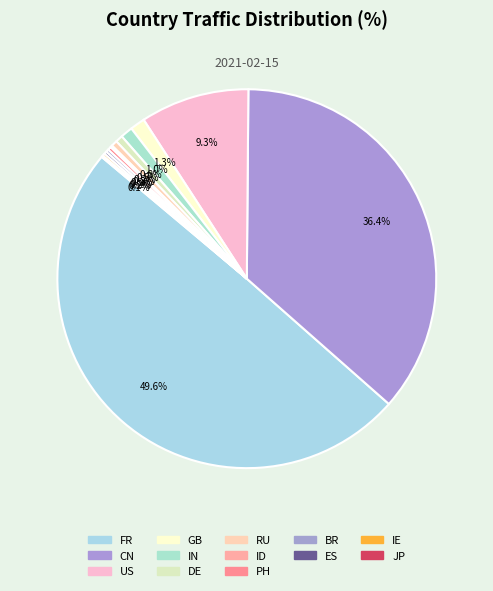

What is the smallest slice in the pie chart?

JP